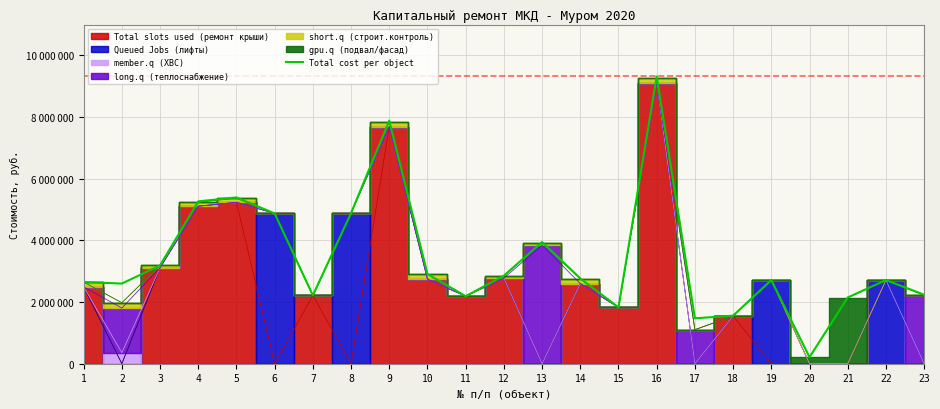

What is the difference between the second highest and minimum values?

7672627.9